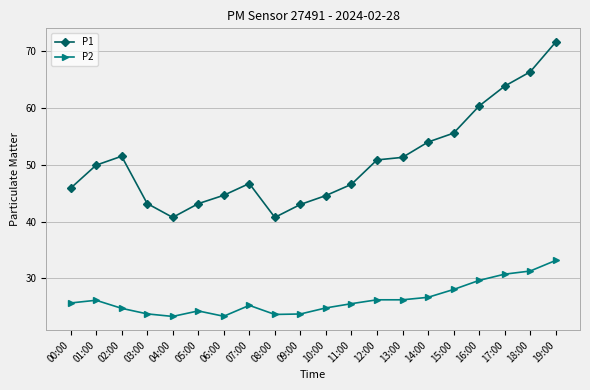

How many interior local peaks does the P1 series have?

2